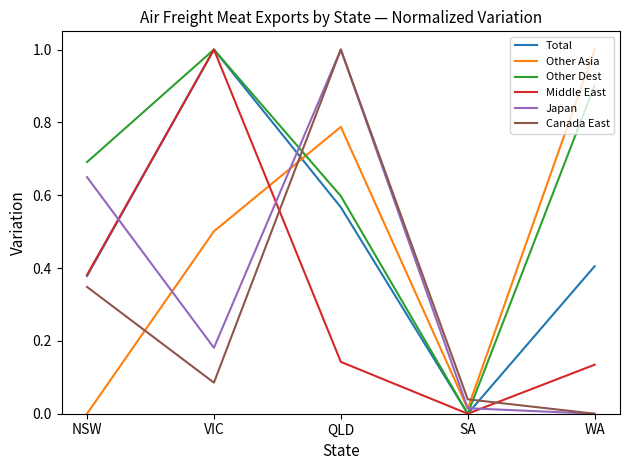

At which category is the sum across all series the highest?

QLD